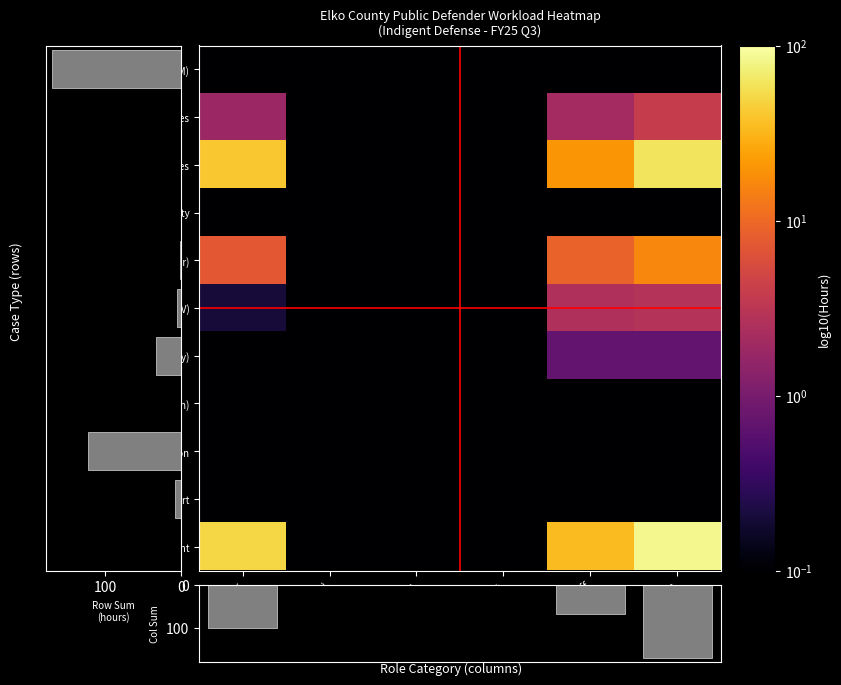

Reading left to right, extract all data points from this chart.

Cat. A felonies: Attorney=1.8	Travel (Attorney)=0.0	Investigator=0.0	Expert=0.0	Staff=2.1	Totals=3.9
Cat. B Felonies: Attorney=41.0	Travel (Attorney)=0.0	Investigator=0.0	Expert=0.0	Staff=20.2	Totals=61.2
Misdemeanor (all other): Attorney=7.3	Travel (Attorney)=0.0	Investigator=0.0	Expert=0.0	Staff=8.9	Totals=16.2
Misdemeanor (DUI & DV): Attorney=0.2	Travel (Attorney)=0.0	Investigator=0.0	Expert=0.0	Staff=2.6	Totals=2.8
Juvenile (delinquency): Attorney=0.0	Travel (Attorney)=0.0	Investigator=0.0	Expert=0.0	Staff=0.7	Totals=0.7
Total Time Spent: Attorney=100.6	Travel (Attorney)=0.0	Investigator=0.0	Expert=0.0	Staff=69.0	Totals=169.6